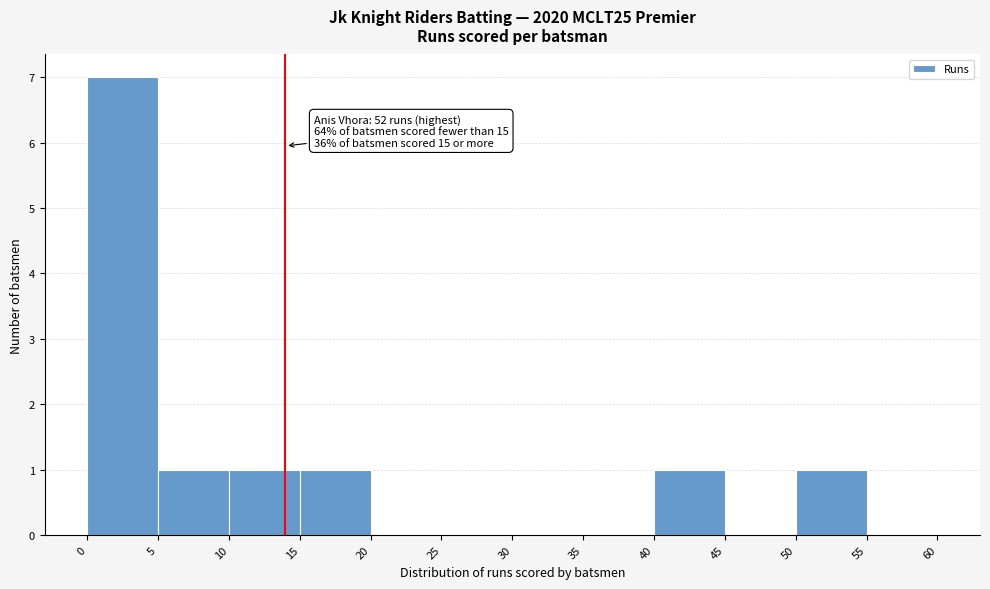

Which range on the x-axis has the tallest bar?

0 to 5